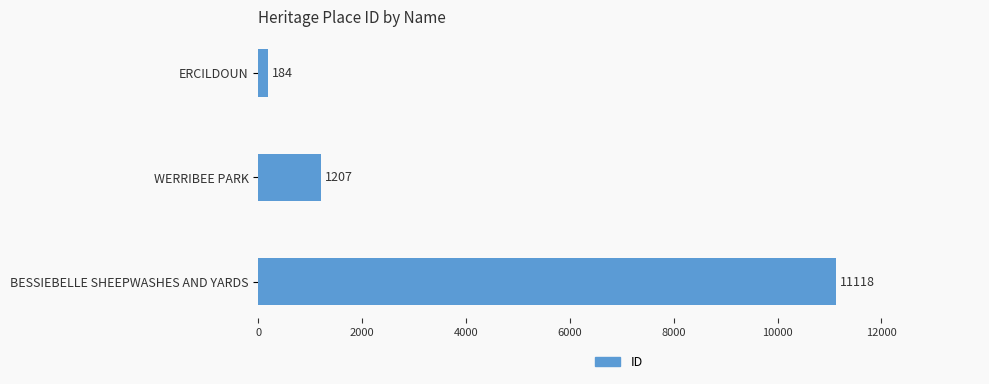

Which label corresponds to the largest value in the chart?

BESSIEBELLE SHEEPWASHES AND YARDS